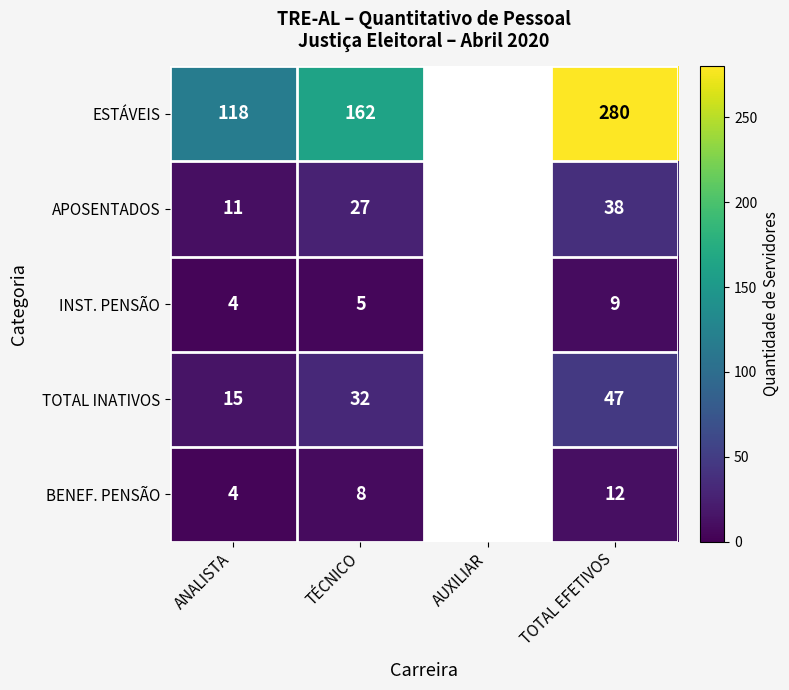

The value of APOSENTADOS at ANALISTA is 16.9. True or false?

False